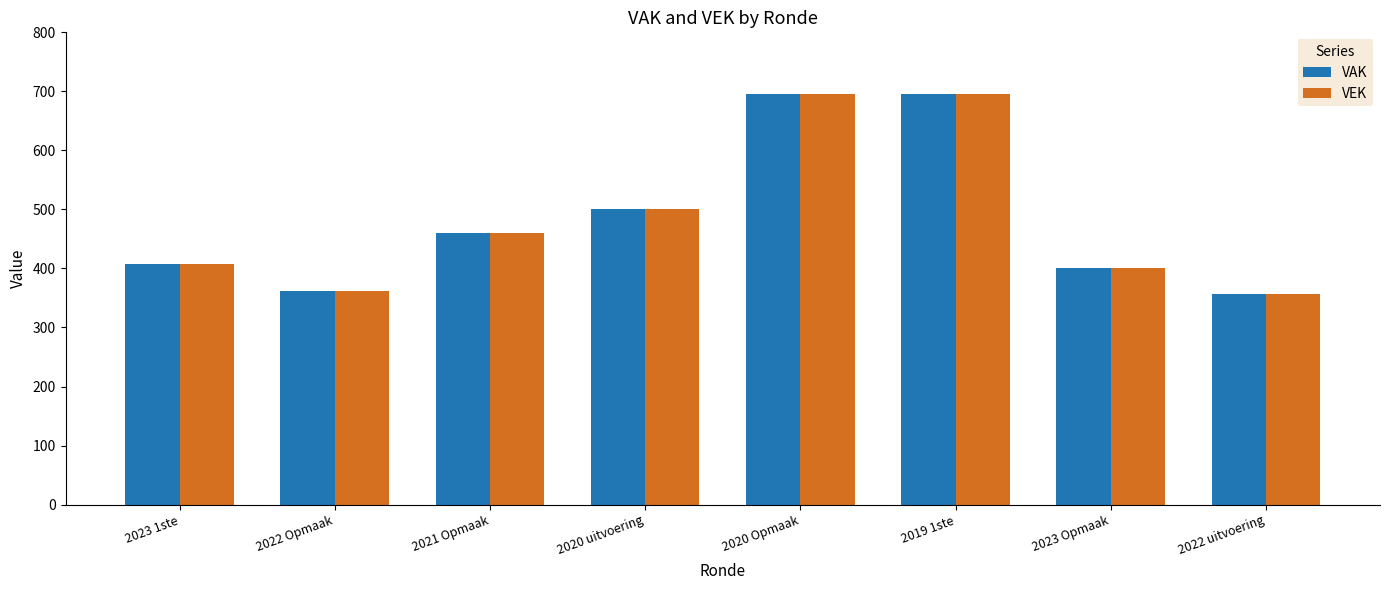

How many distinct data groups are displayed?

2